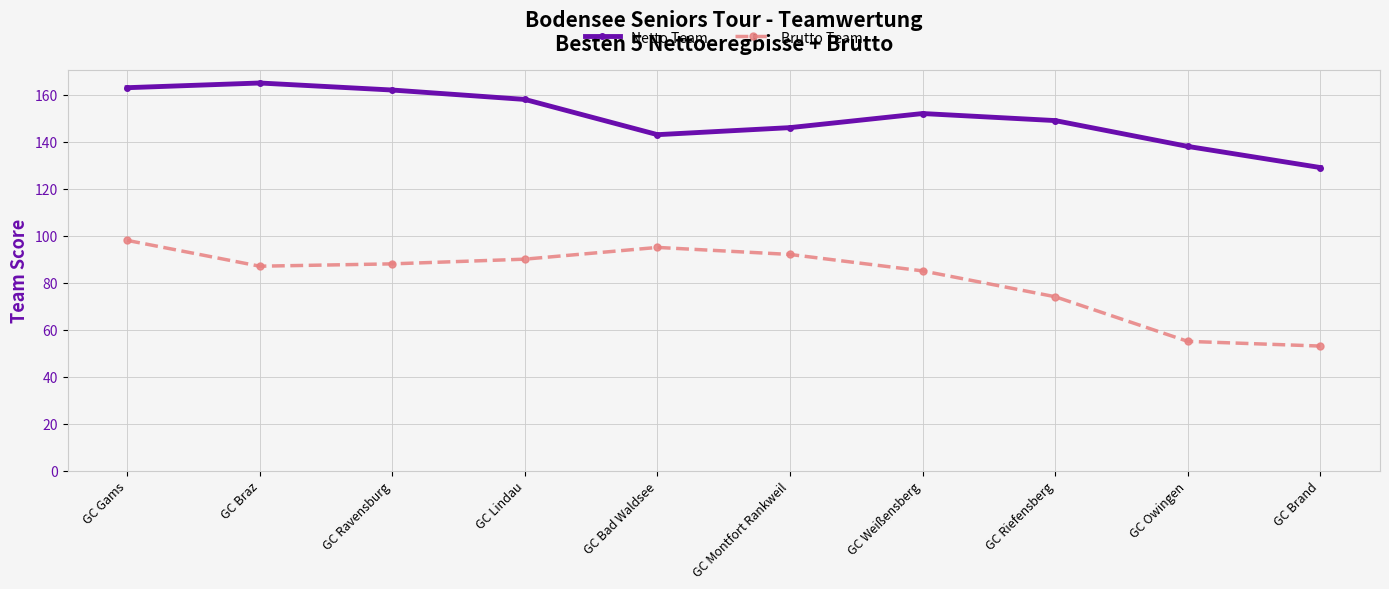

Which category has the highest value across all series?

GC Braz